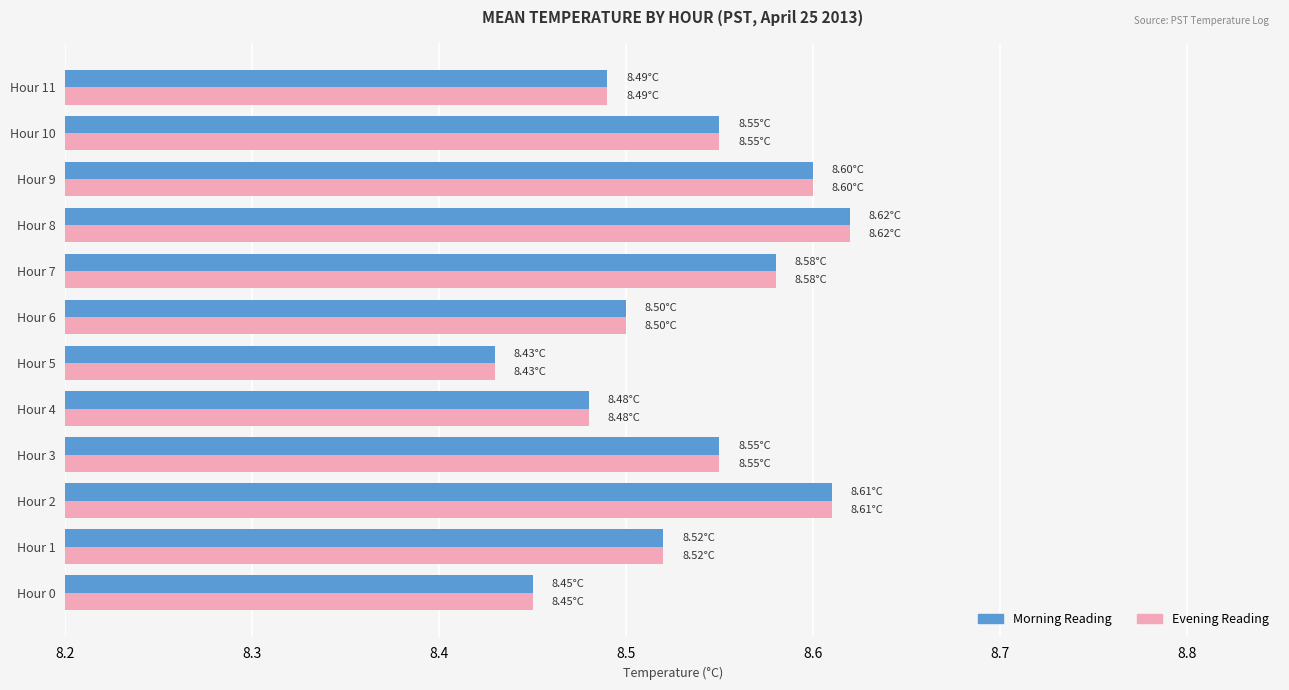

What is the total value across all series at Hour 1?

17.0